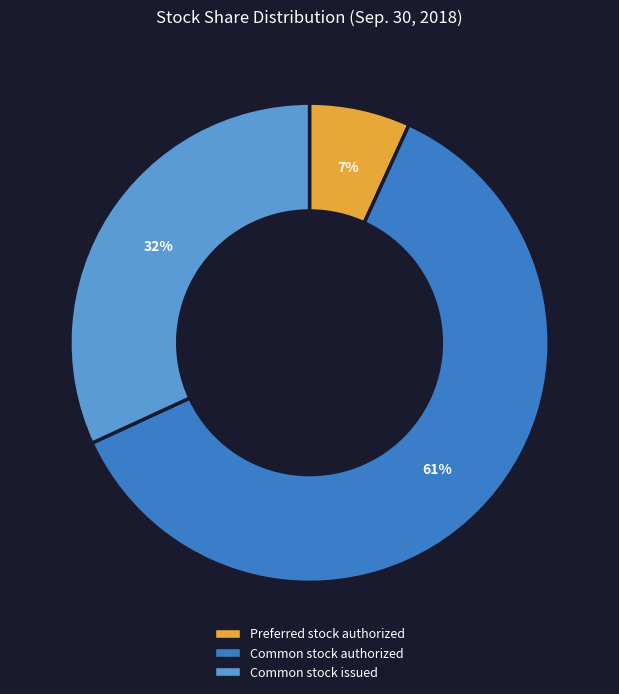

Which has a higher value, Preferred stock authorized or Common stock issued?

Common stock issued